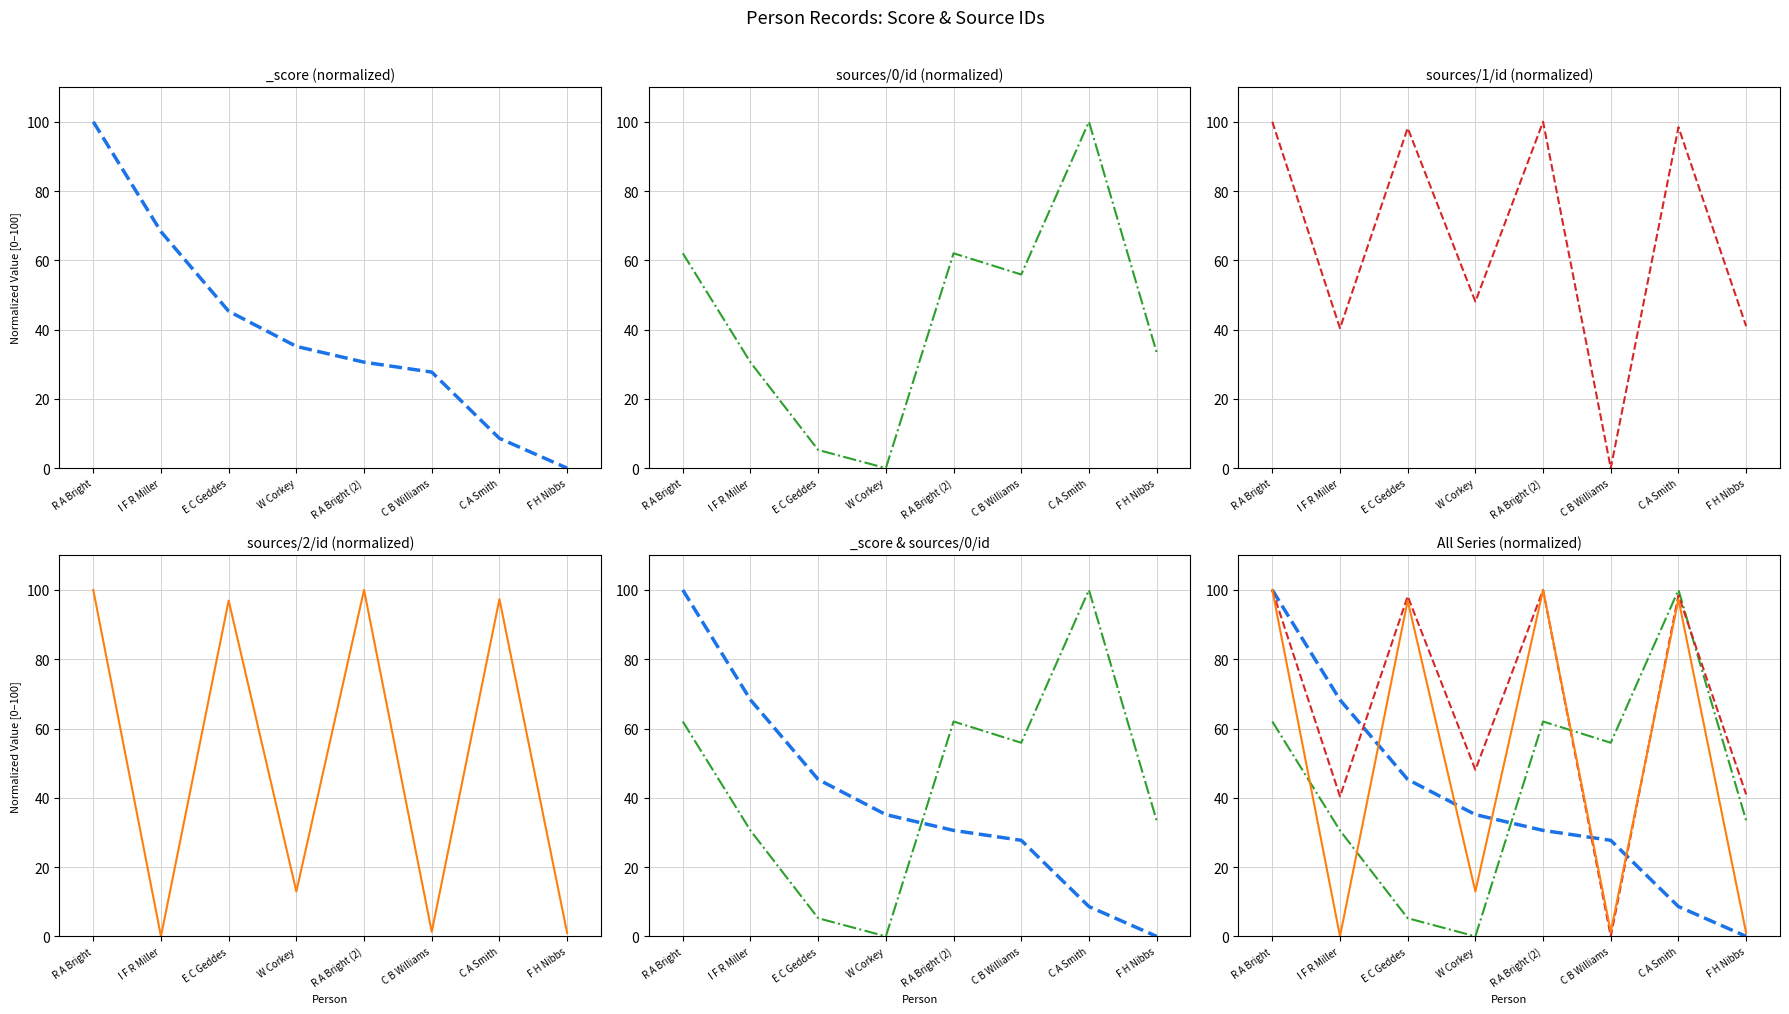

Which label corresponds to the largest value in the chart?

R A Bright